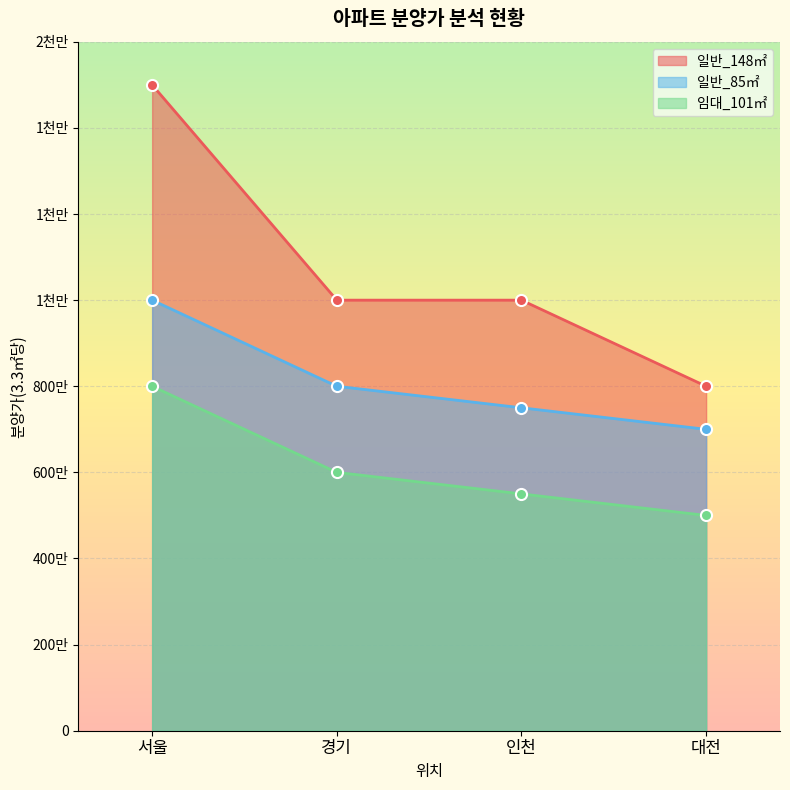

Where does the 임대_101㎡ series first go above 6000000?

서울